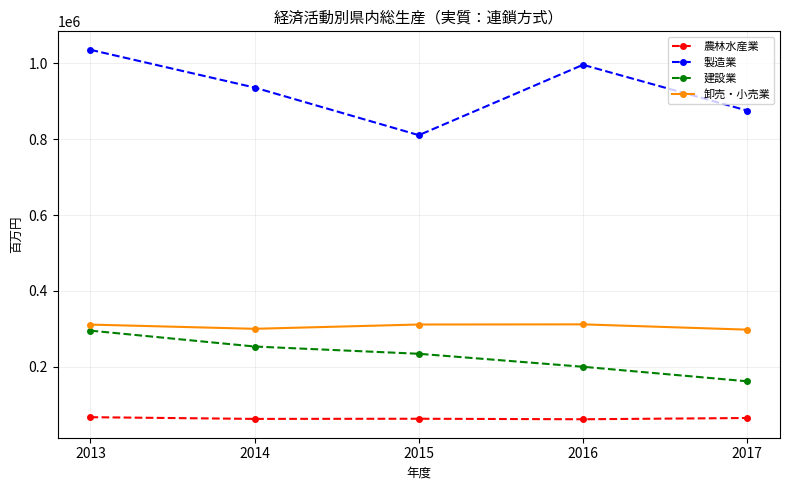

At which category is the sum across all series the highest?

2013